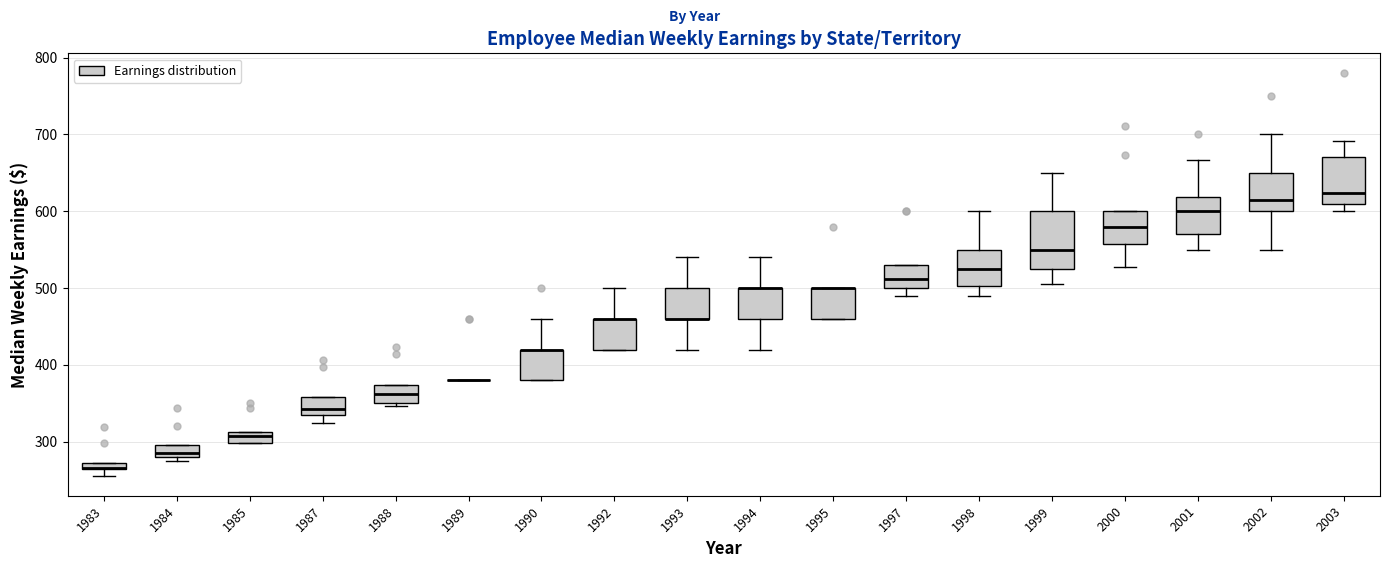

Where is the upper edge of the box at x = 1992 on the y-axis? The values are not printed on the chart, so give them approximately, as read against the axis.

460